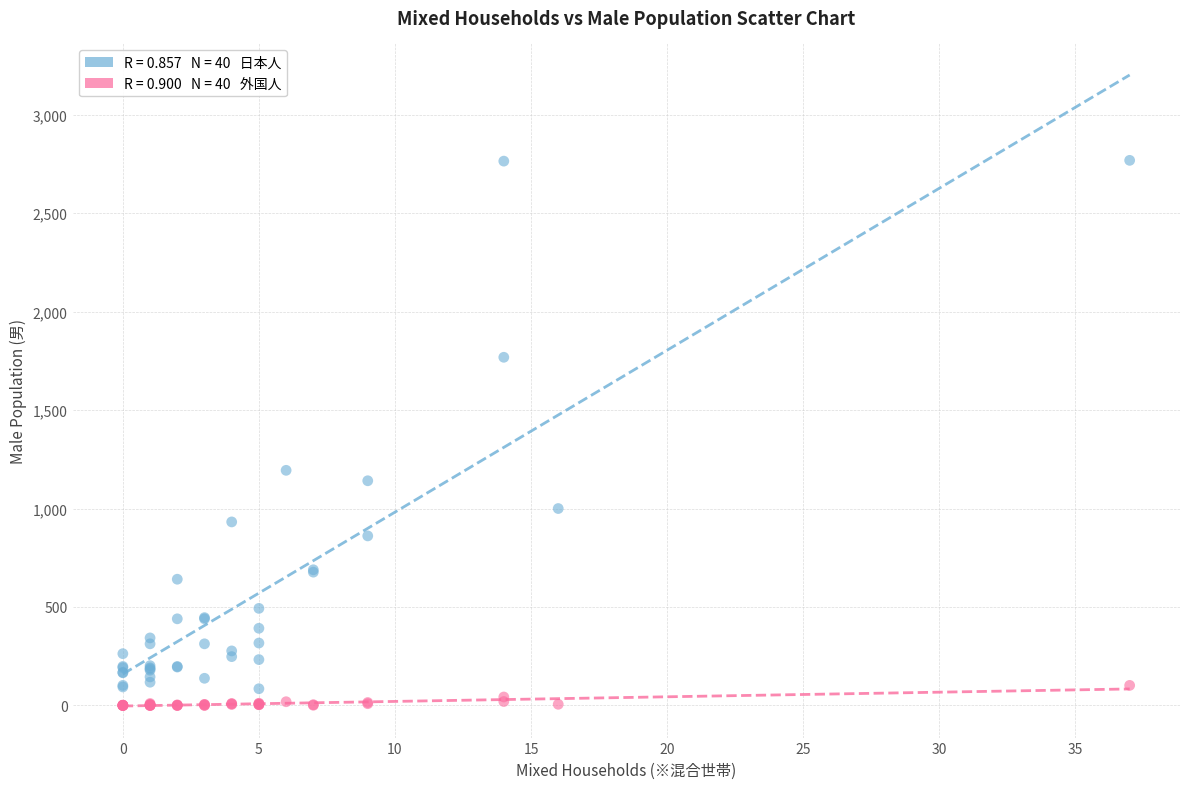

Across all series, what Y value is closest to 1384?

1194